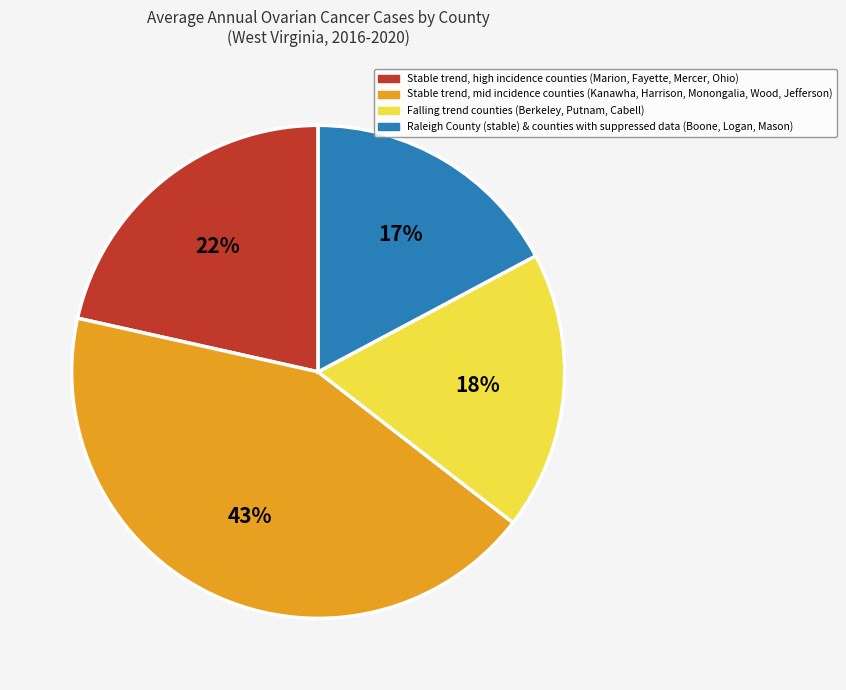

To the nearest percent, what is the average slice percentage?

25%